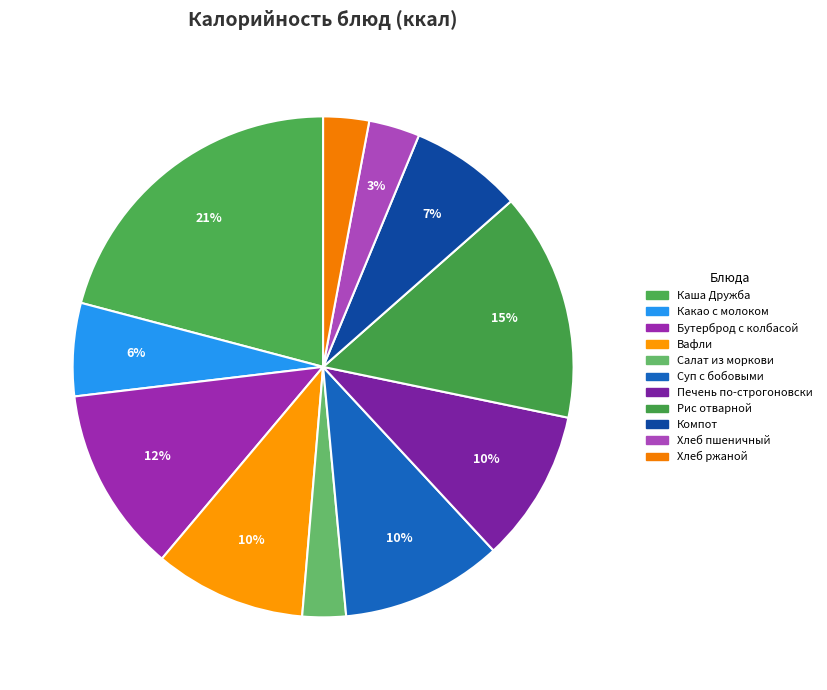

Does Салат из моркови represent more than half of the total?

No